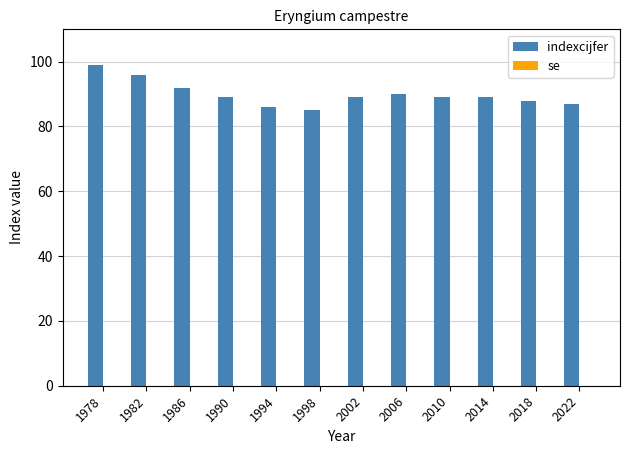

Which category has the highest value across all series?

1978